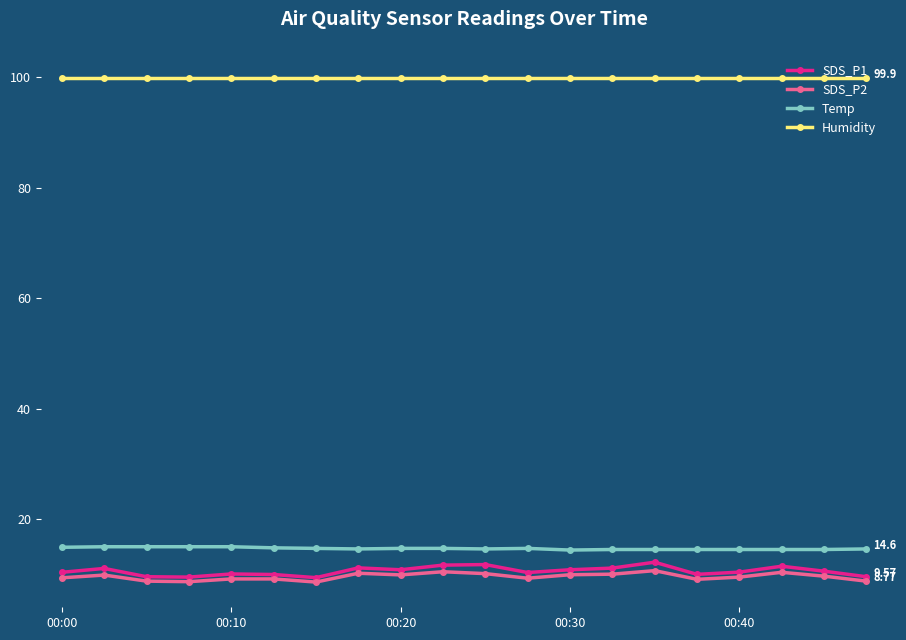

Which series has the largest total across all categories?

Humidity